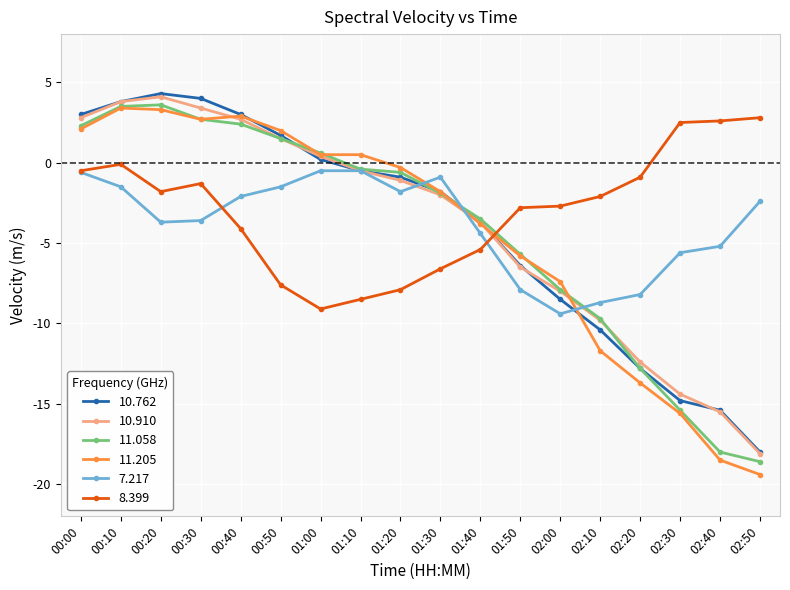

Where is 11.205 nearest to the value -7?

02:00